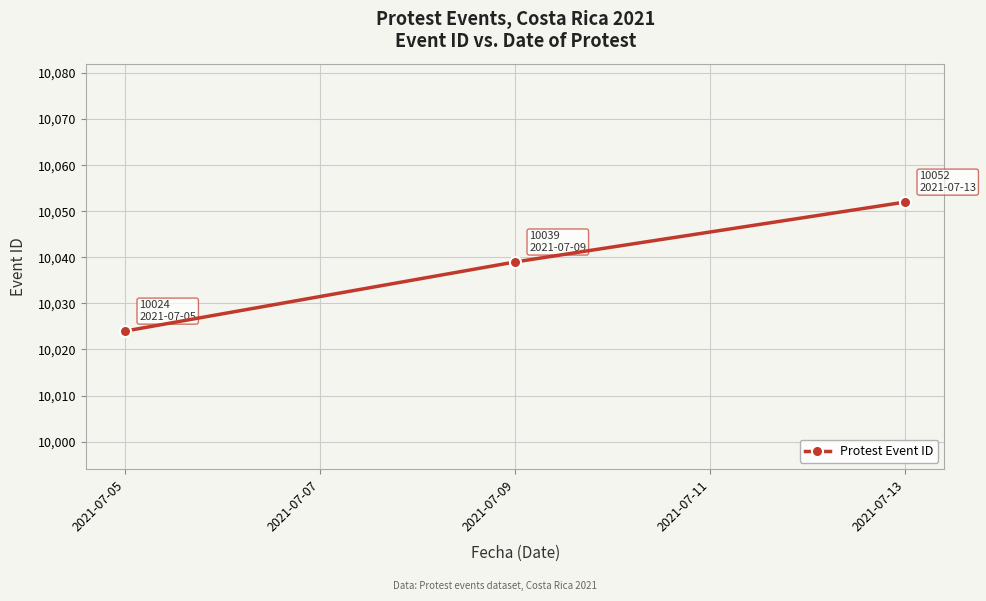

Which category has the lowest value across all series?

2021-07-05